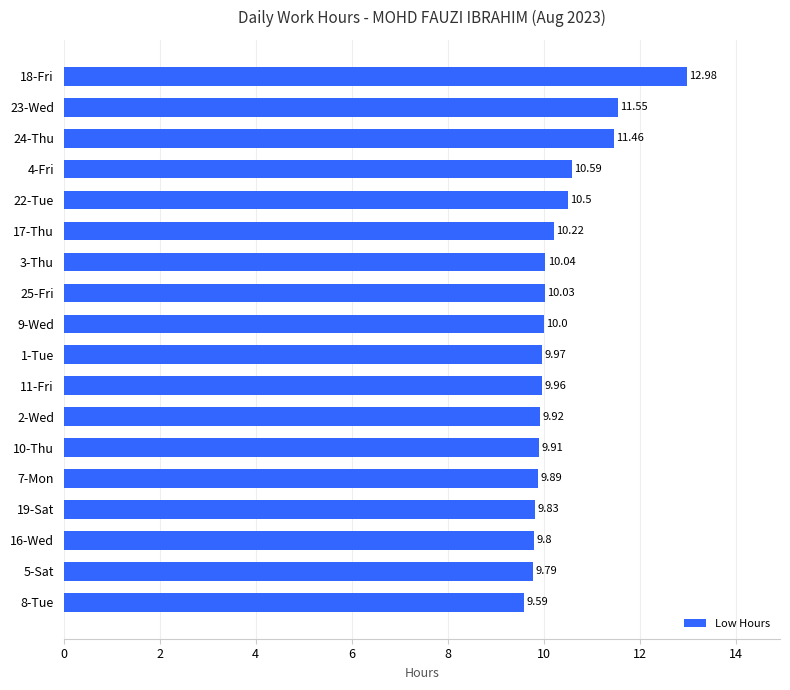

List the labels in order of value, smallest first.

8-Tue, 5-Sat, 16-Wed, 19-Sat, 7-Mon, 10-Thu, 2-Wed, 11-Fri, 1-Tue, 9-Wed, 25-Fri, 3-Thu, 17-Thu, 22-Tue, 4-Fri, 24-Thu, 23-Wed, 18-Fri